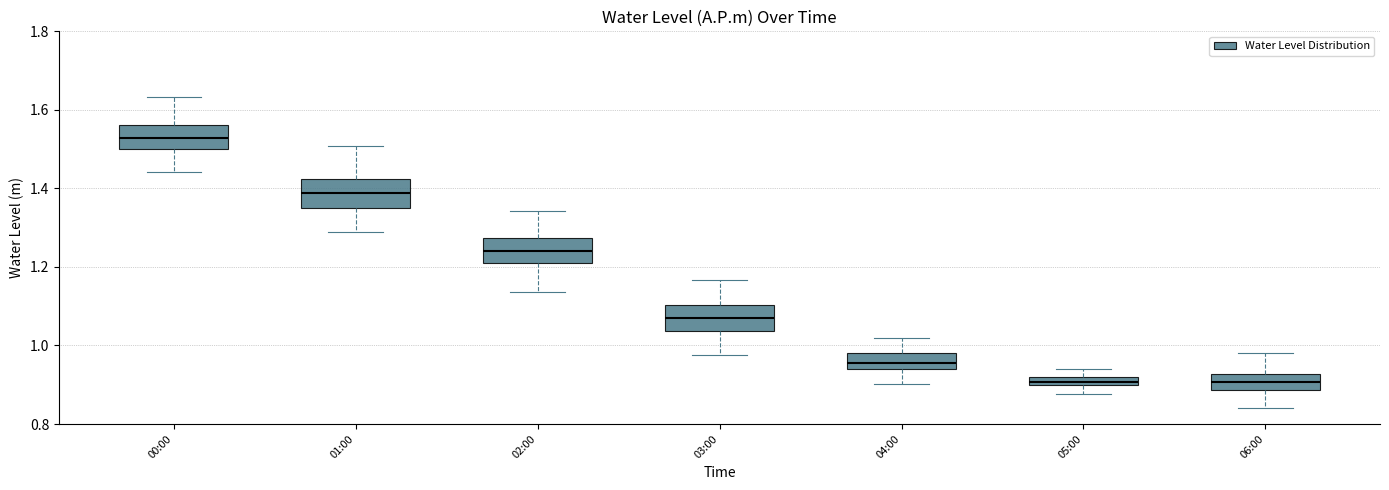

Where does the median line of the box for 04:00 sit on the y-axis? The values are not printed on the chart, so give them approximately, as read against the axis.

0.96